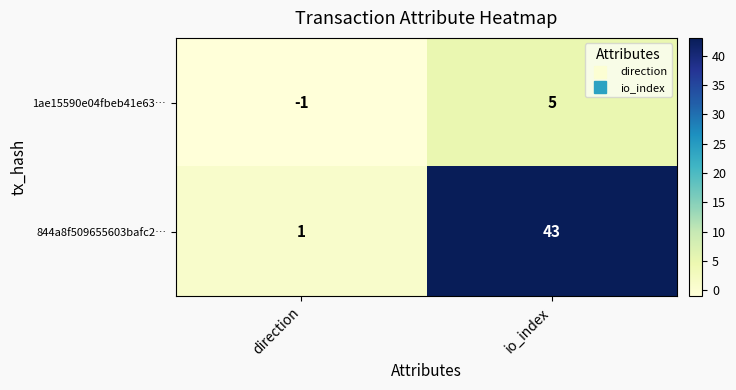

The value of 844a8f509655603bafc2… at direction is 1. True or false?

True